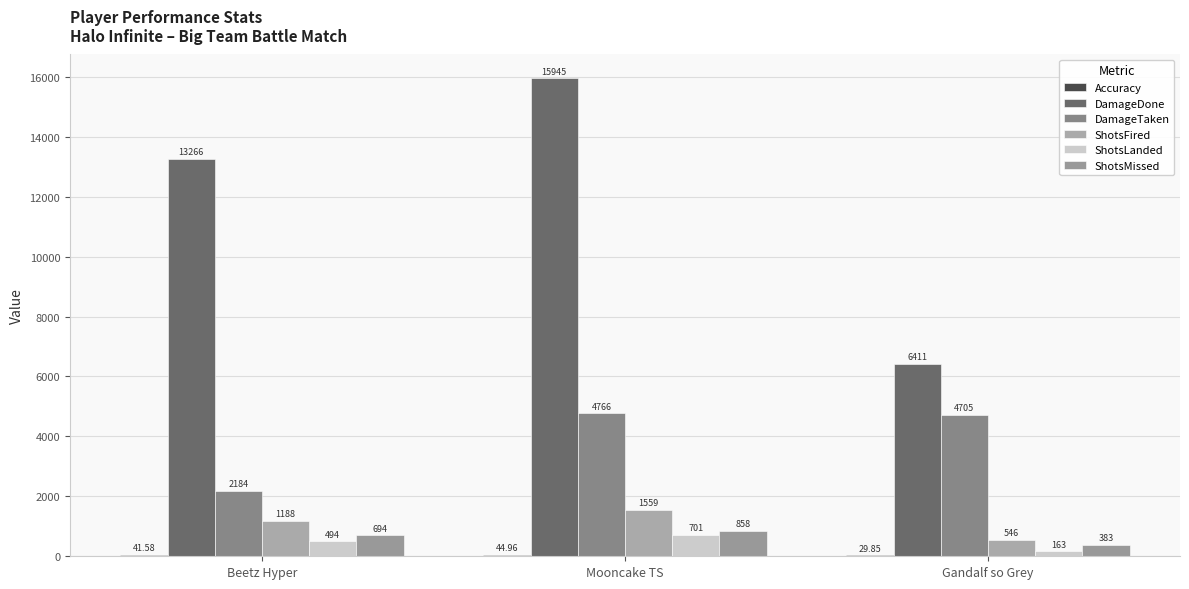

Does the chart contain stacked bars?

No